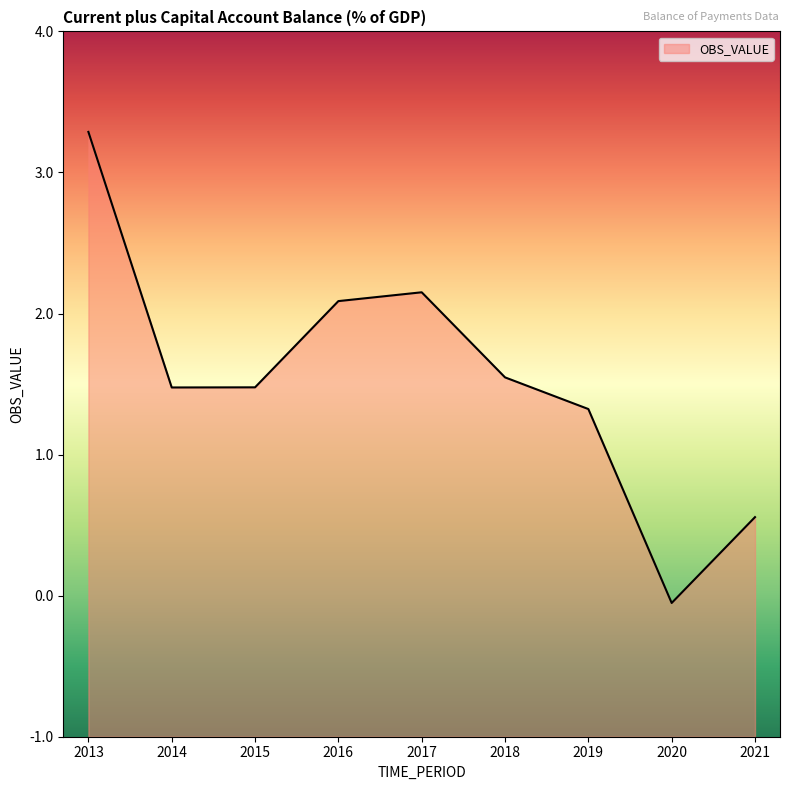

Reading left to right, transcribe all the data shown in this chart.

3.3	1.5	1.5	2.1	2.2	1.5	1.3	-0.1	0.6